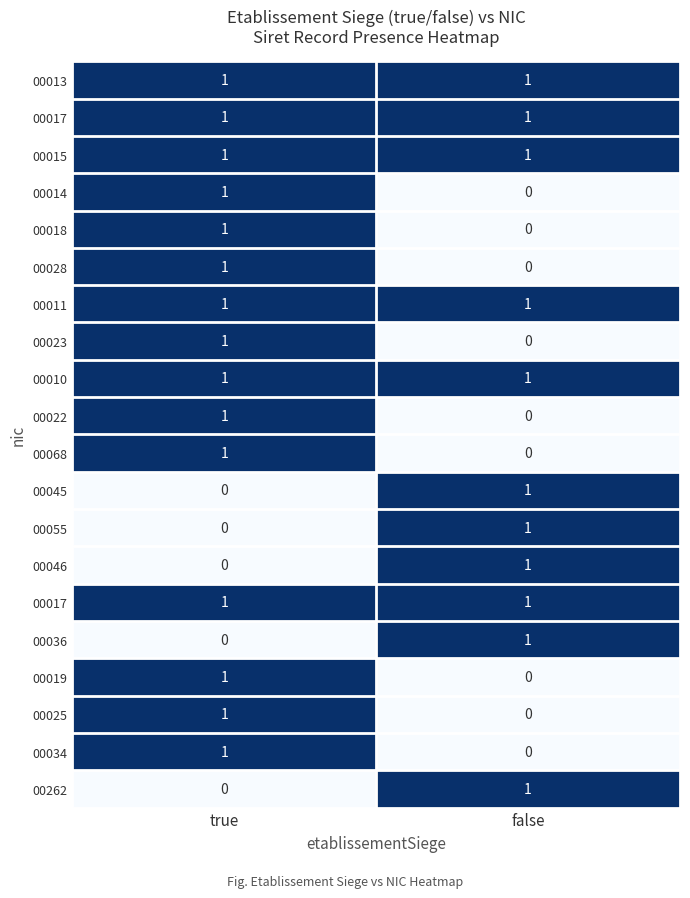

What is the total value across all series at true?

15